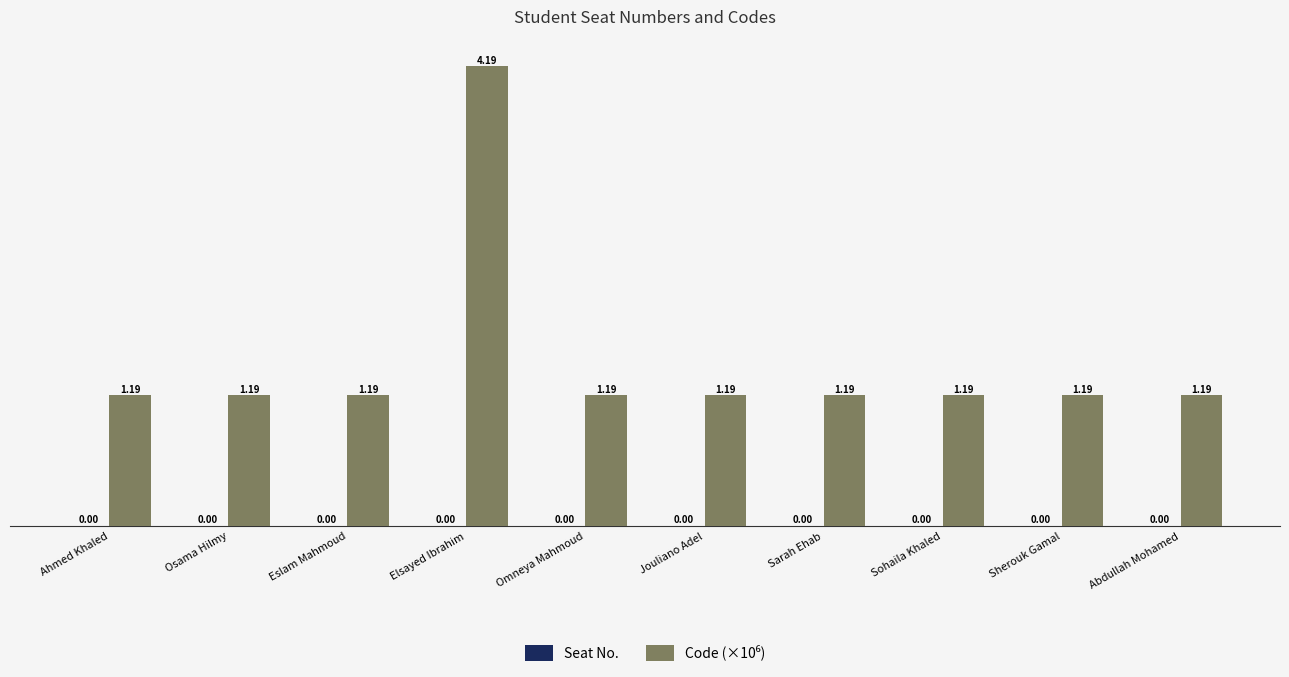

What is the label of the 5th bar from the right?

Jouliano Adel